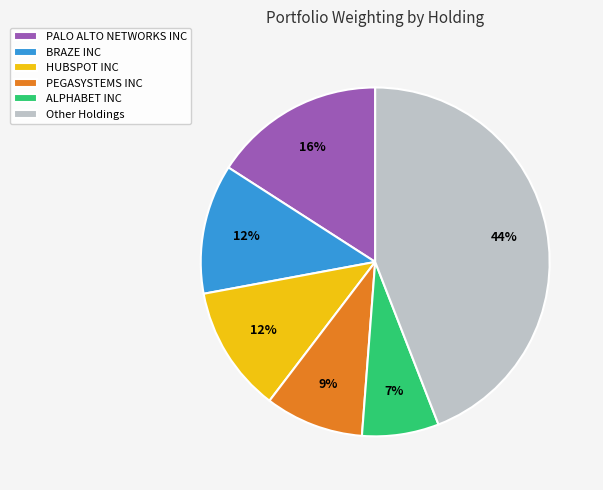

The ALPHABET INC slice represents 7% of the pie. True or false?

True